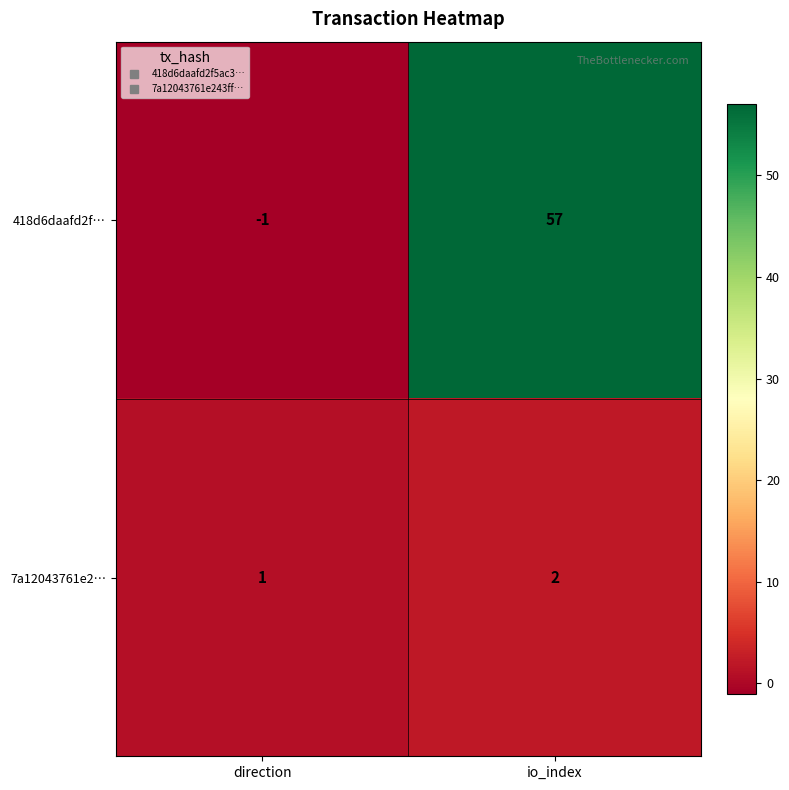

At which label does 418d6daafd2f… reach its minimum?

direction